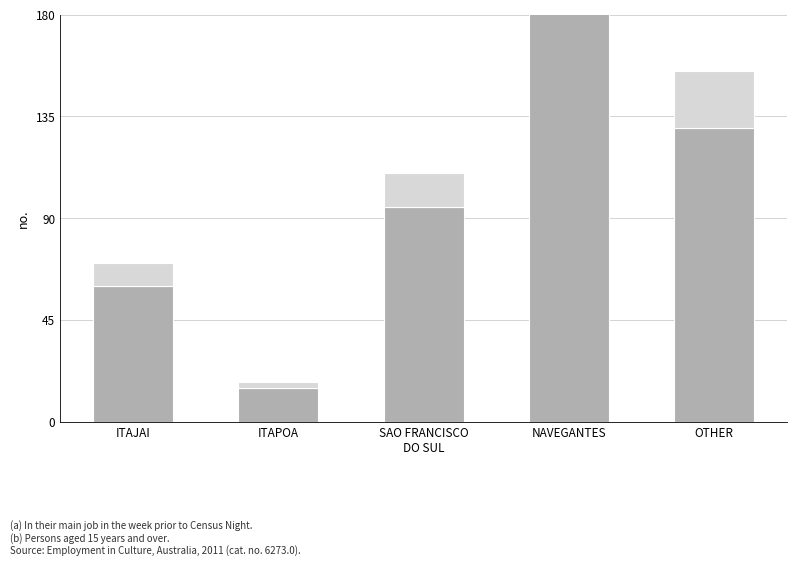

At which label does TEU (top) reach its minimum?

ITAPOA